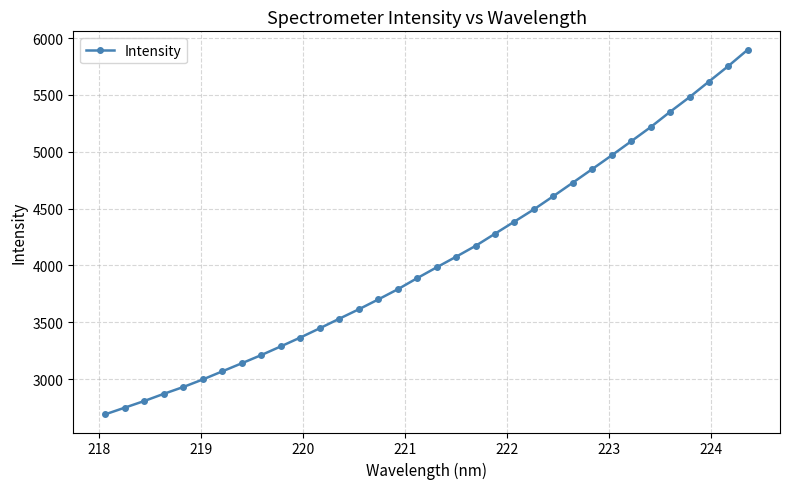

What is the sum of all values?

138057.6